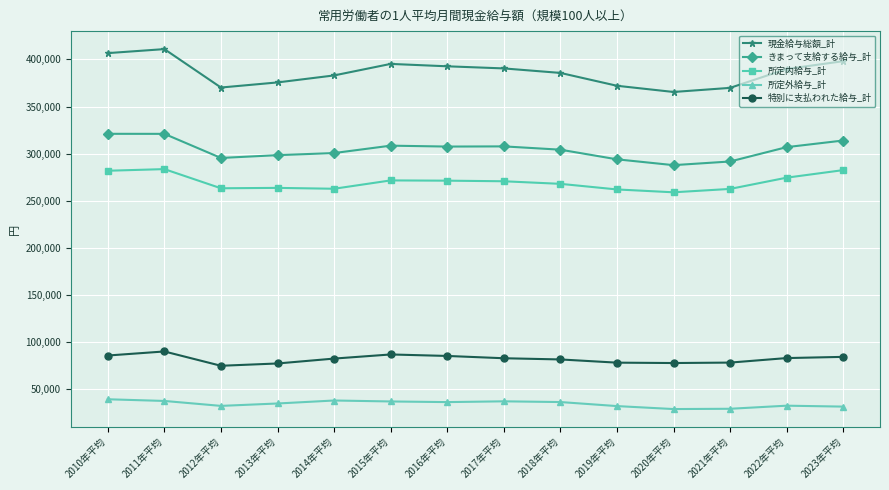

What is the approximate value of 現金給与総額_計 at 2016年平均, to the nearest 50?

392750